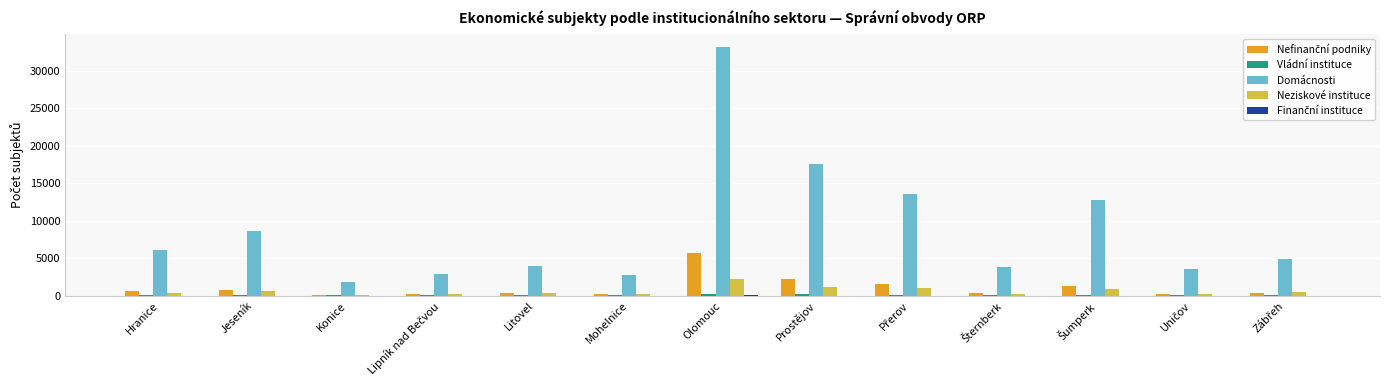

What is the sum of all Domácnosti values?

115250